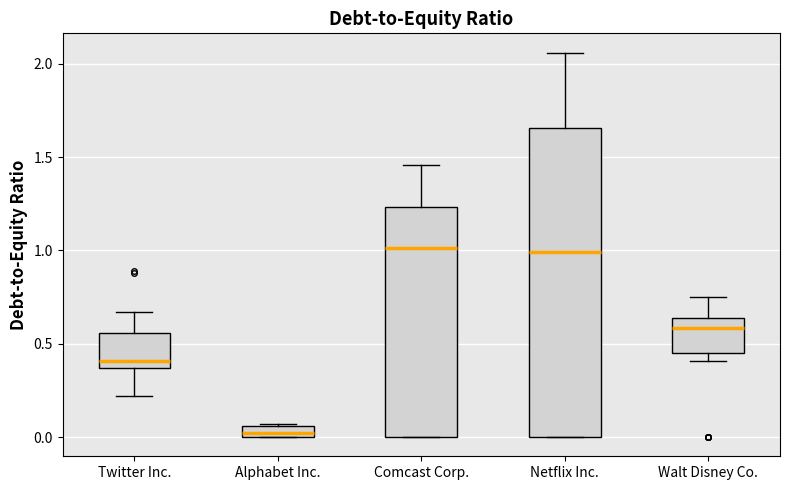

Where is the upper edge of the box for Alphabet Inc. on the y-axis? The values are not printed on the chart, so give them approximately, as read against the axis.

0.05